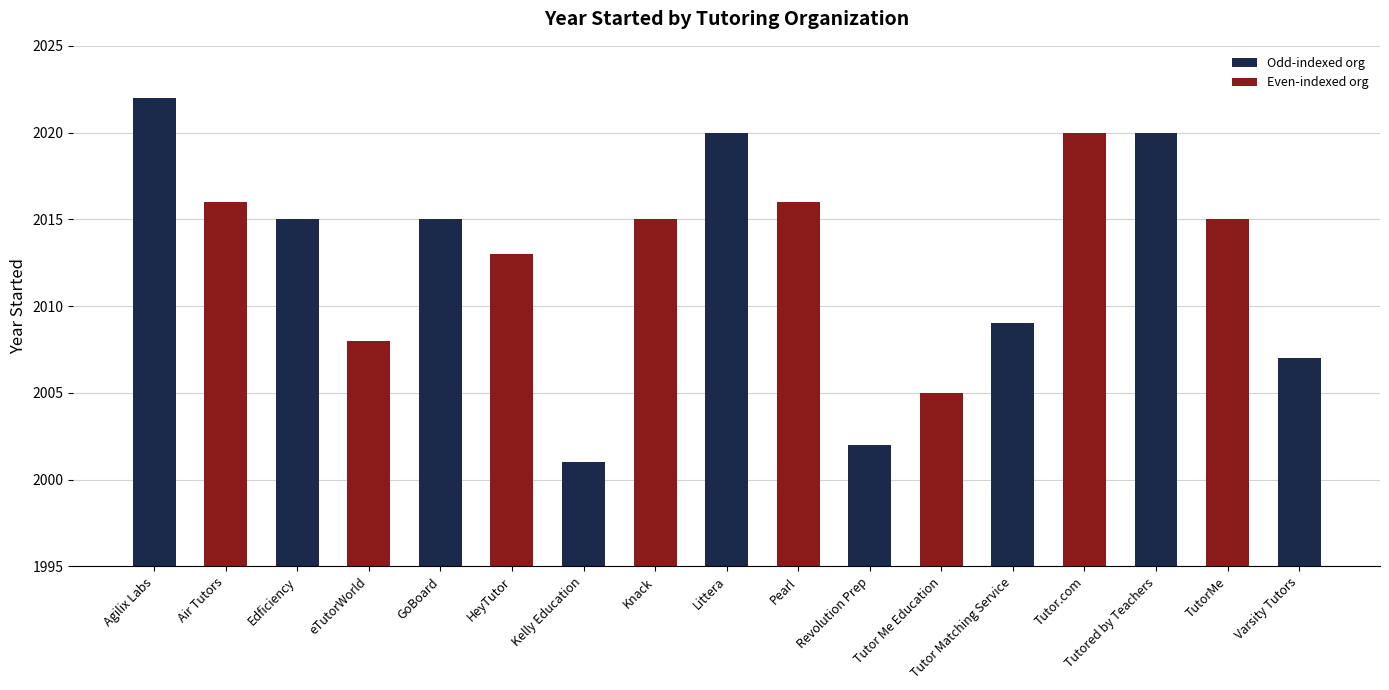

Is it true that the value at Edficiency is 2015?

True